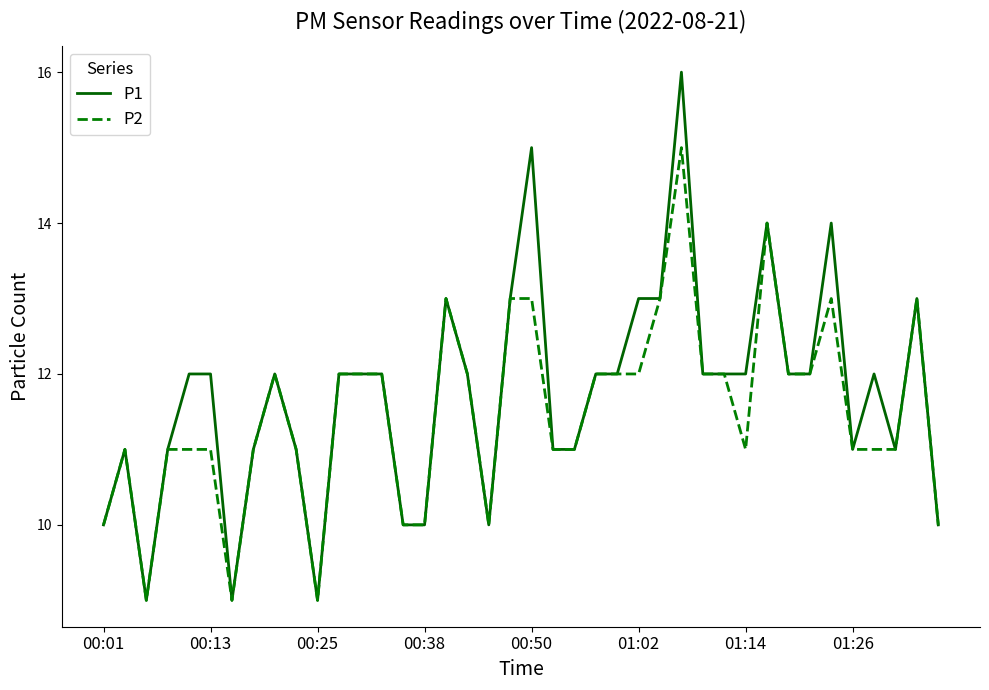

What is the minimum value for P1?

9